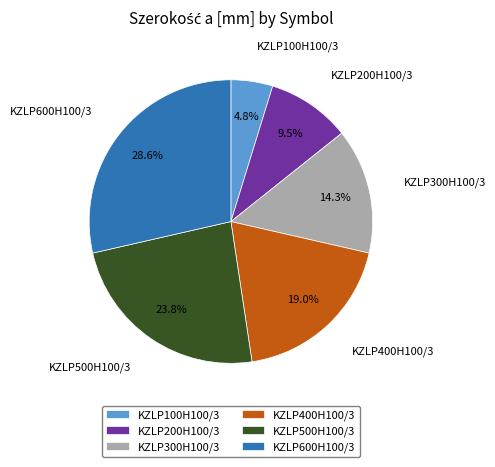

What is the largest slice in the pie chart?

KZLP600H100/3